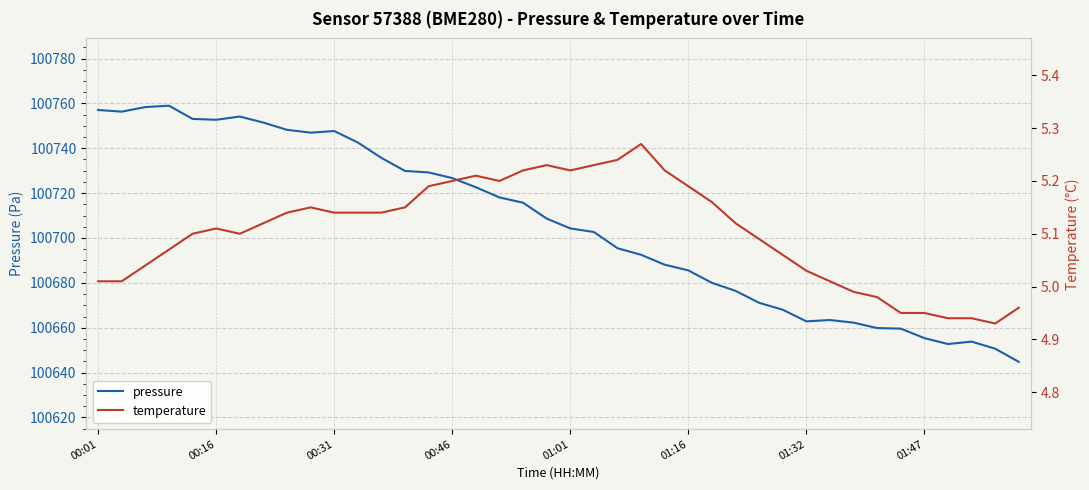

What is the difference between the second highest and second lowest values in the temperature series?

0.3